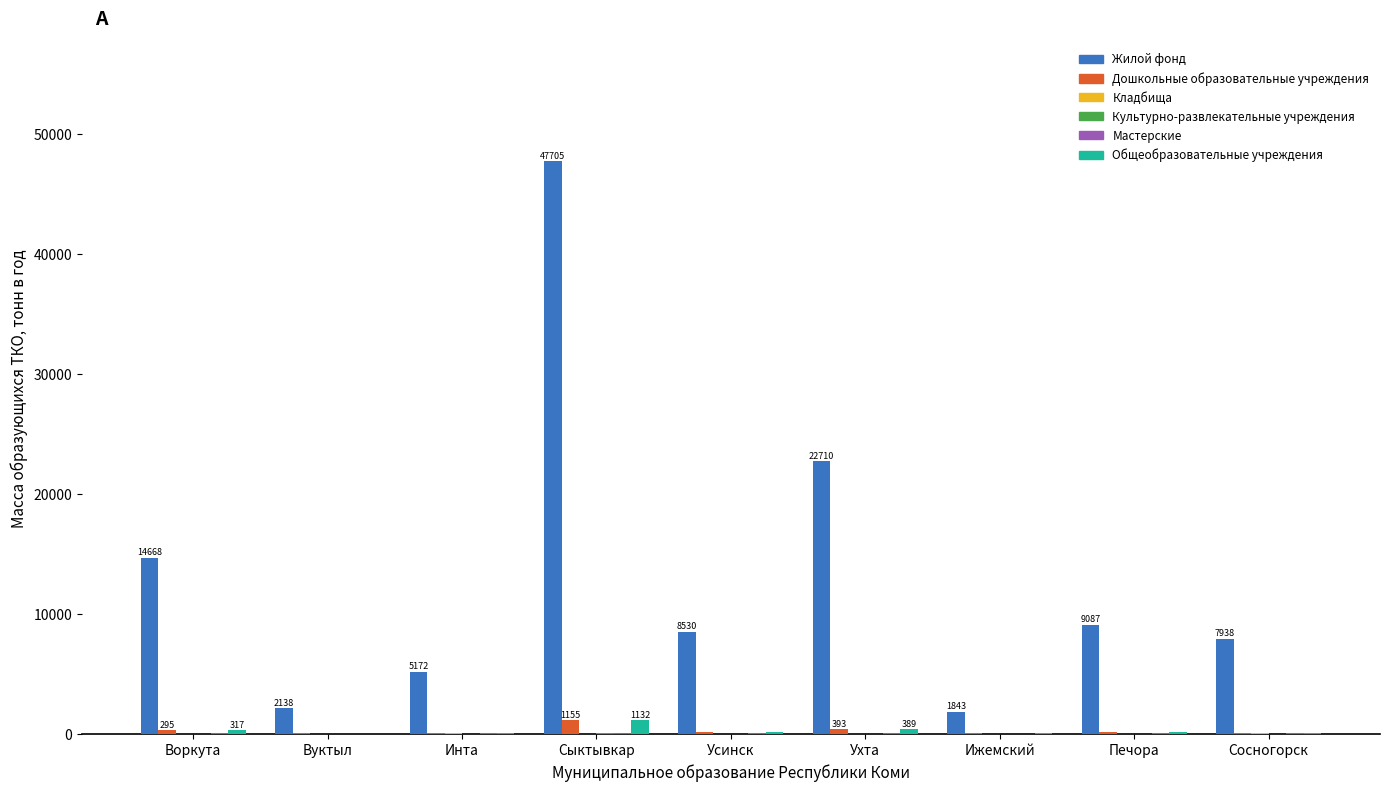

Which category has the highest value in the Жилой фонд series?

Сыктывкар